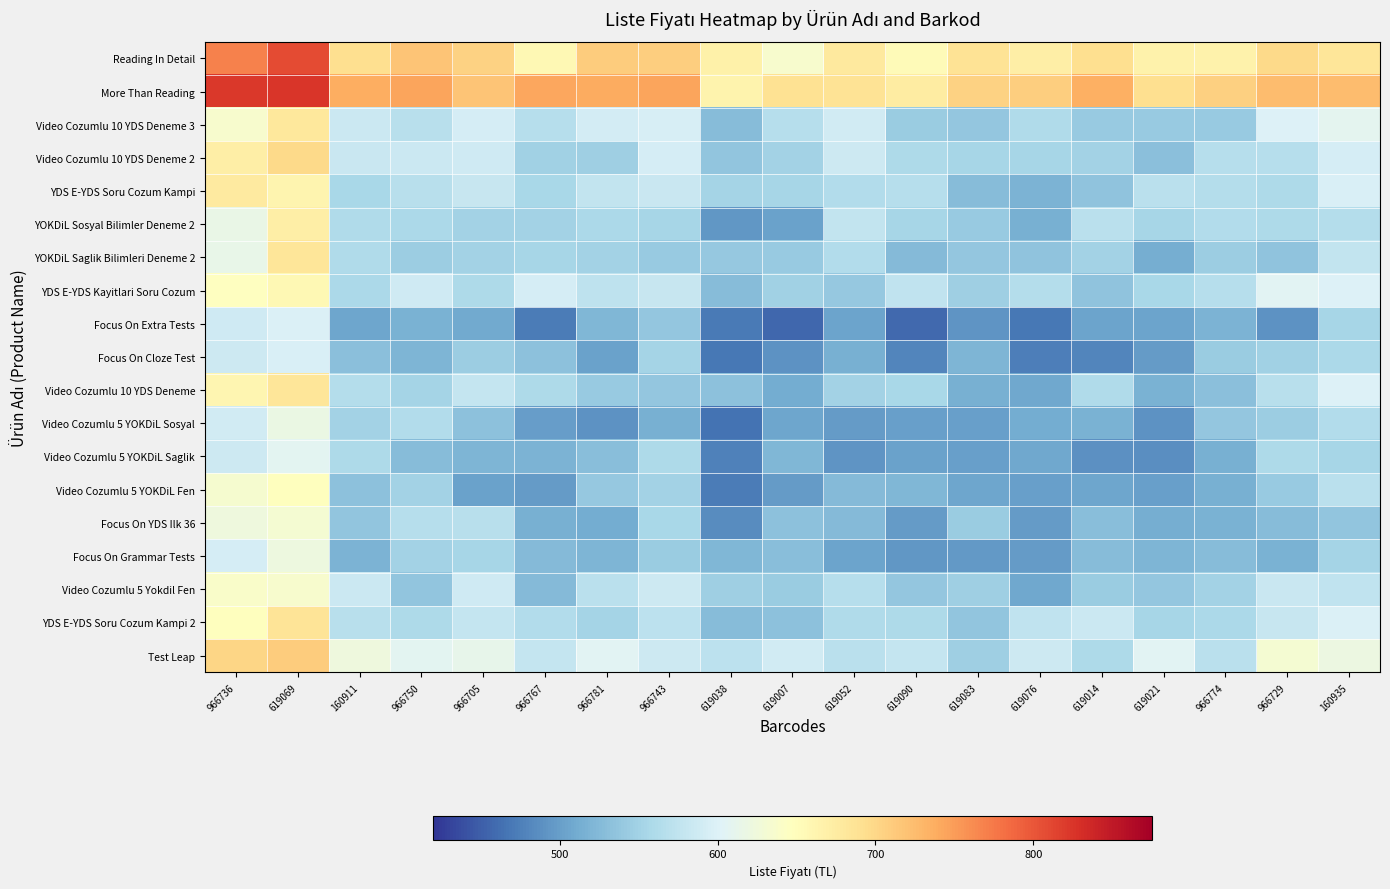

What is the total value across all series at 966774?

10606.1